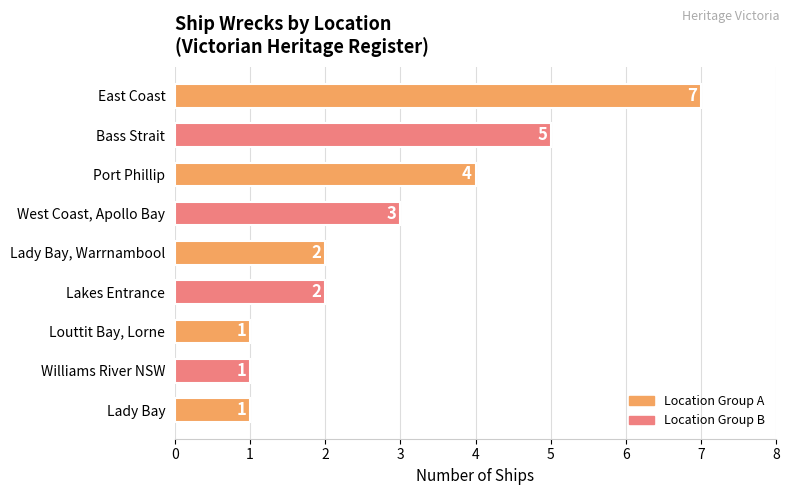

Approximately how many times larger is the value at East Coast compared to Lady Bay?

7.0